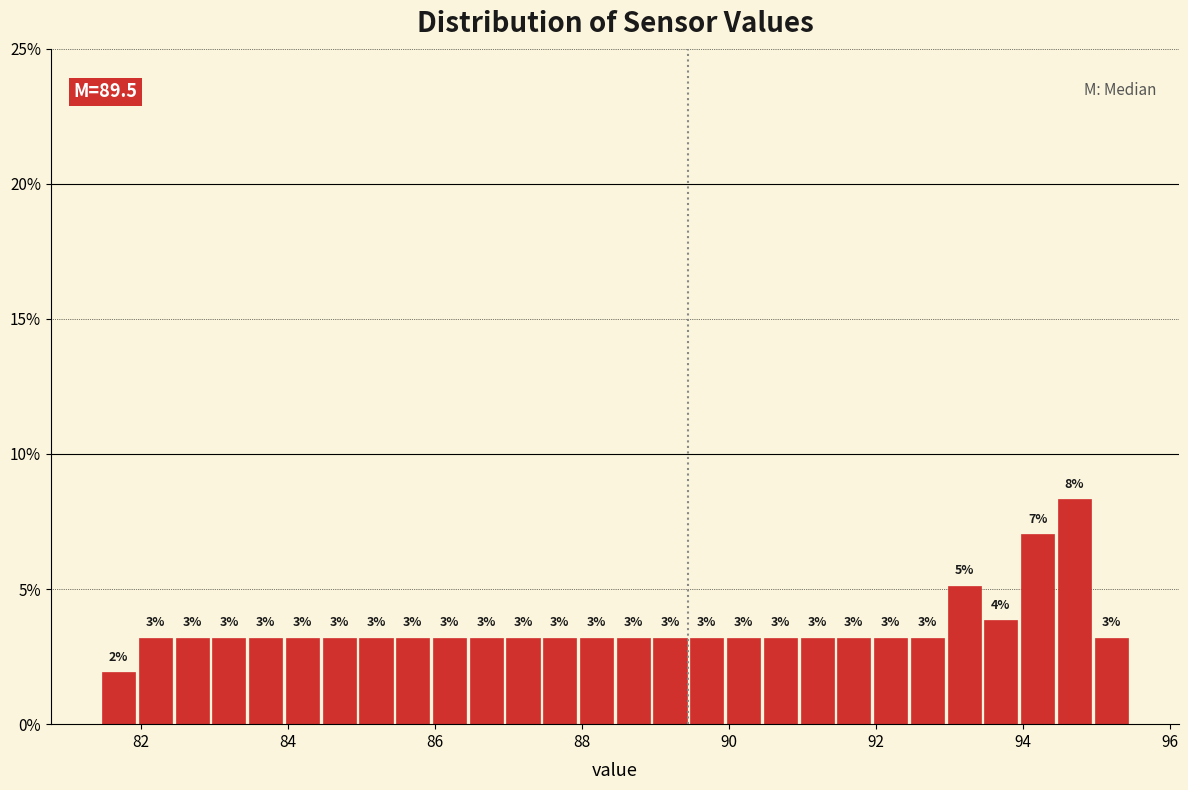

Read against the x-axis, roughly where is the centre of the tallest bar?

94.8